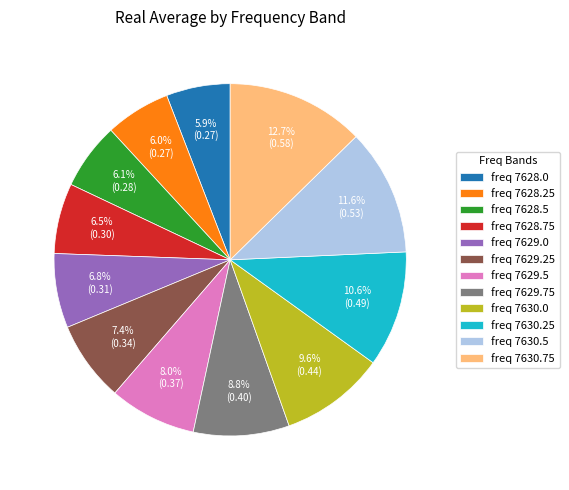

Does freq 7630.25 account for over 50% of the chart?

No